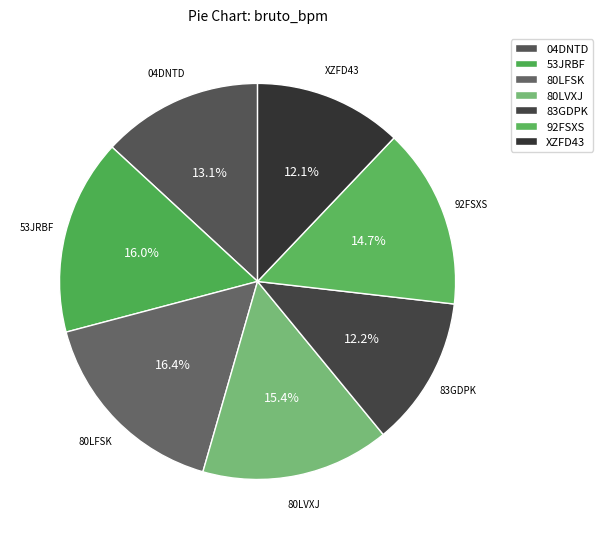

How many slices are in this pie chart?

7